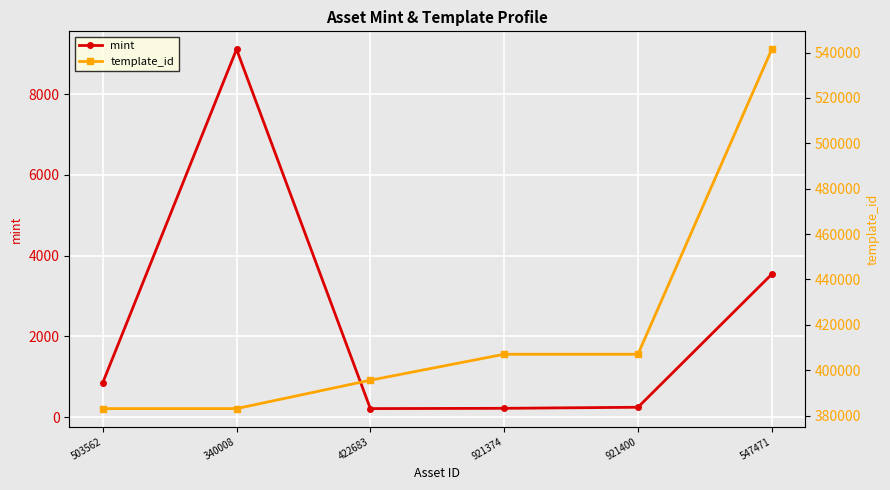

The value of mint at 547471 is 5587. True or false?

False